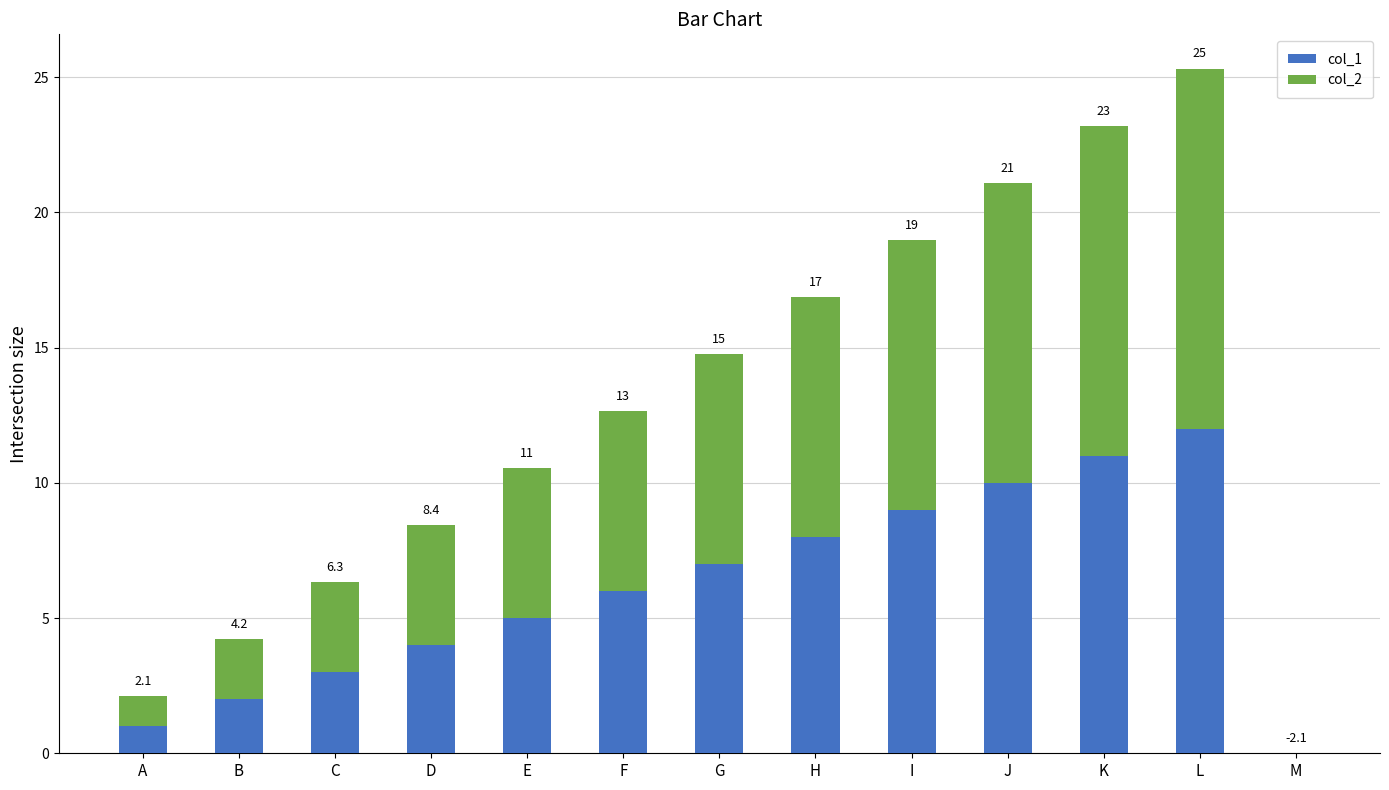

Does the chart contain stacked bars?

Yes